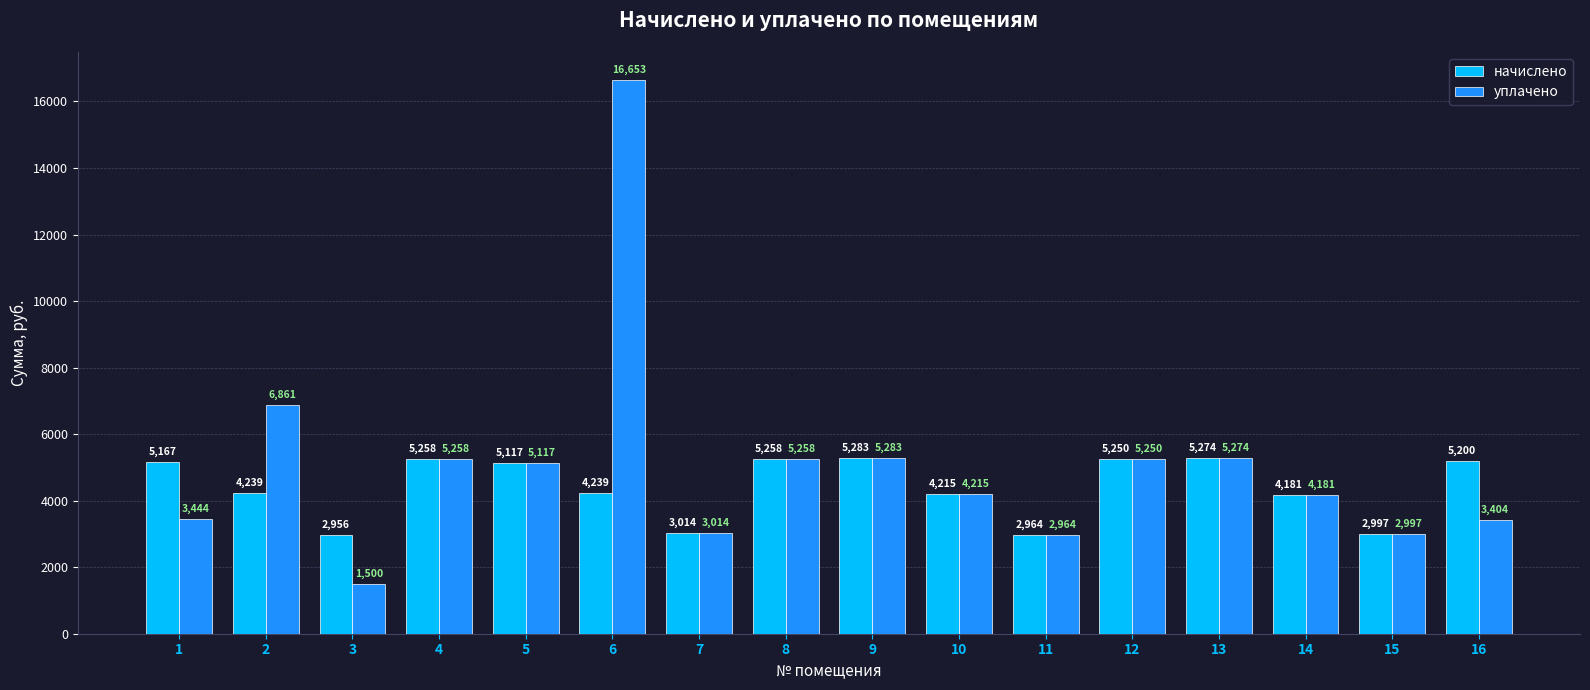

Where does the уплачено series first go above 5117?

2